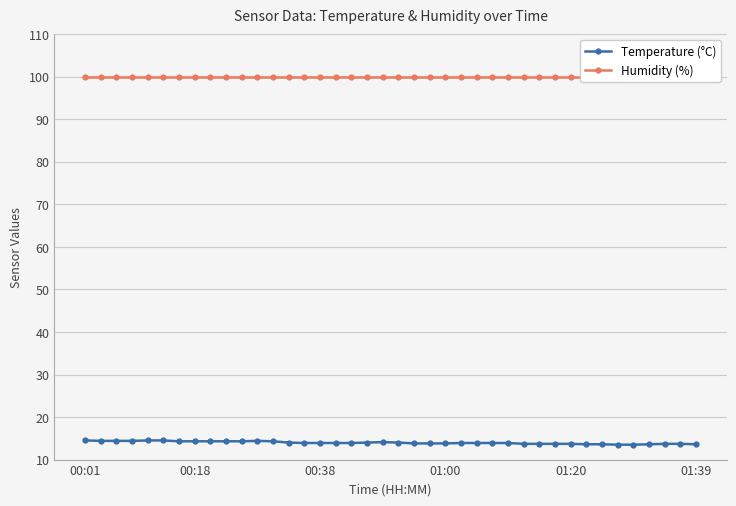

What is the total value across all series at 26?

113.8